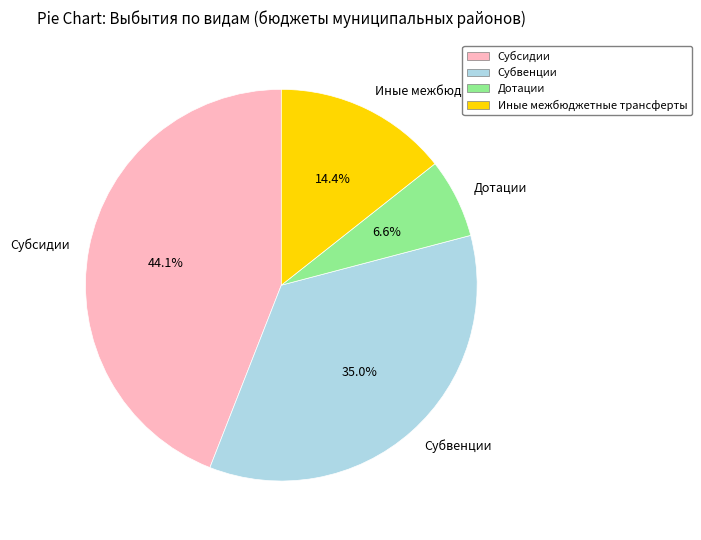

Is it true that Дотации is 14% of the pie?

False